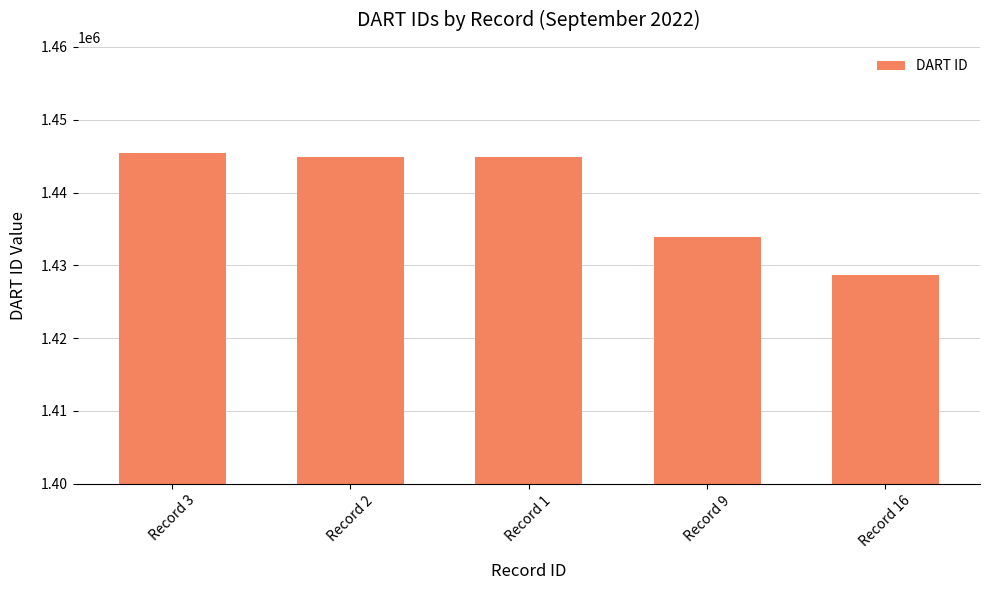

Which label corresponds to the largest value in the chart?

Record 3